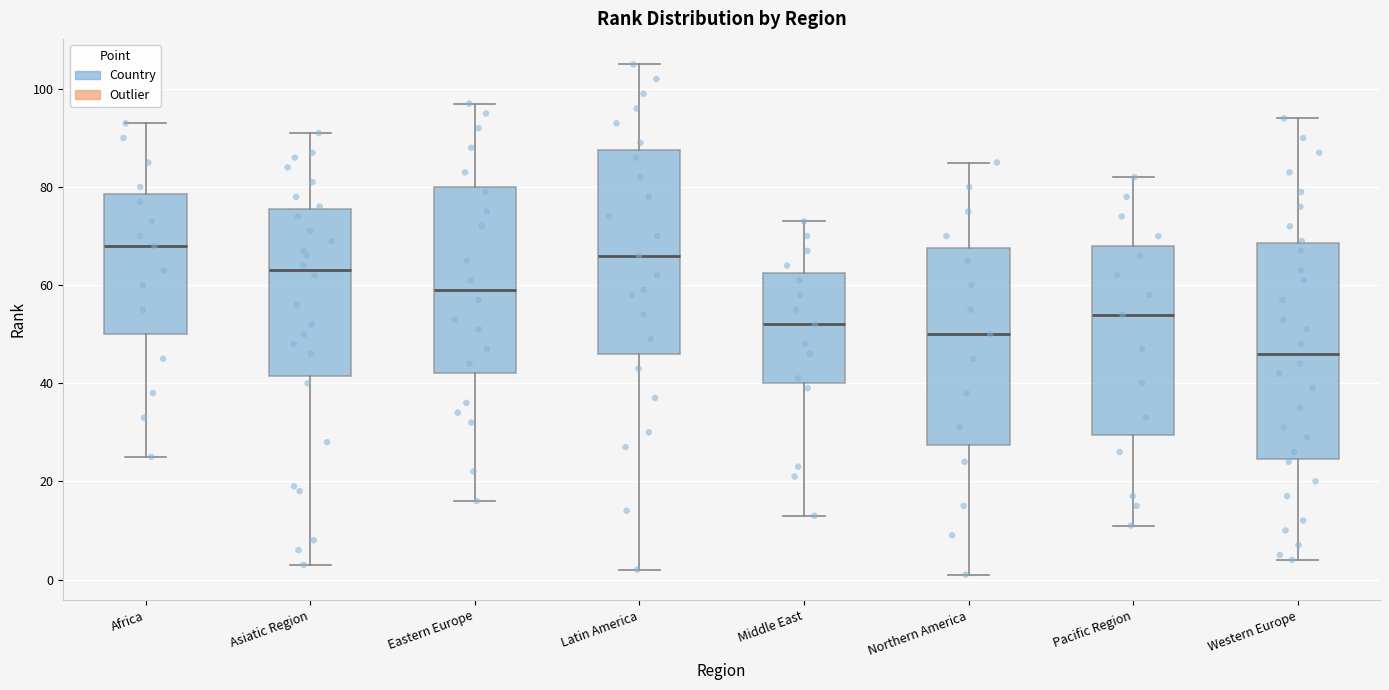

Which box is the tallest, from its lower edge to its upper edge?

Western Europe